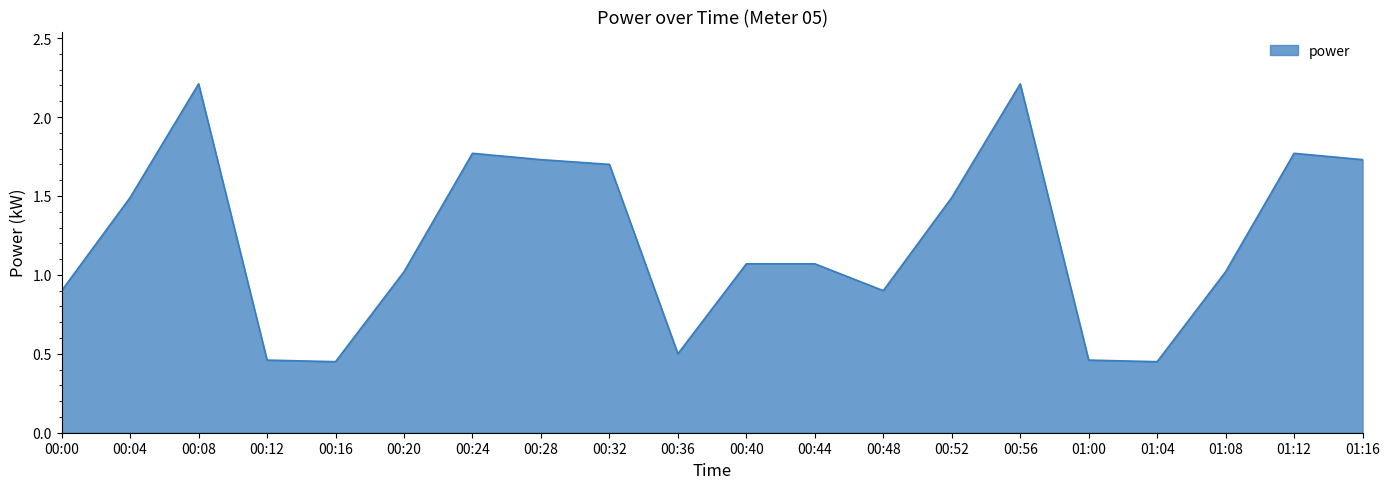

What is the ratio of the value at 00:56 to the value at 00:24?

1.2